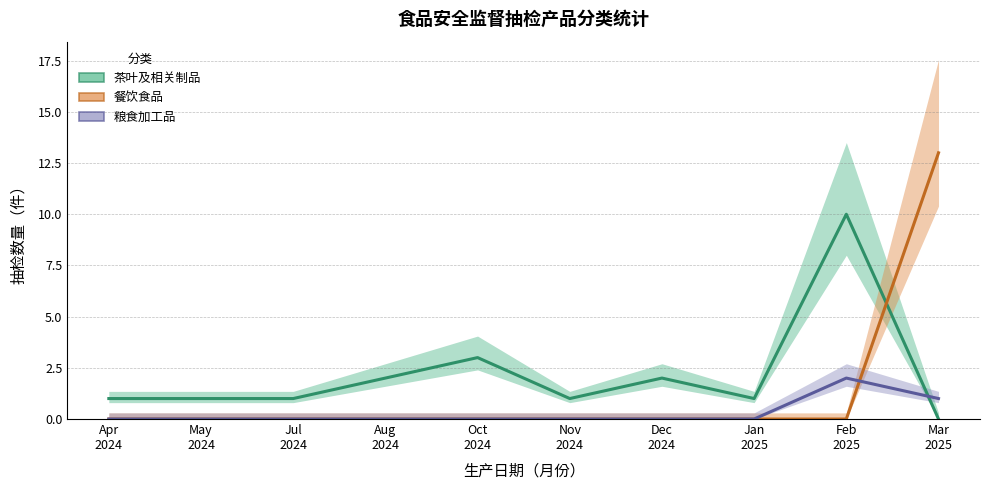

What are all the series names shown in the legend?

茶叶及相关制品, 餐饮食品, 粮食加工品